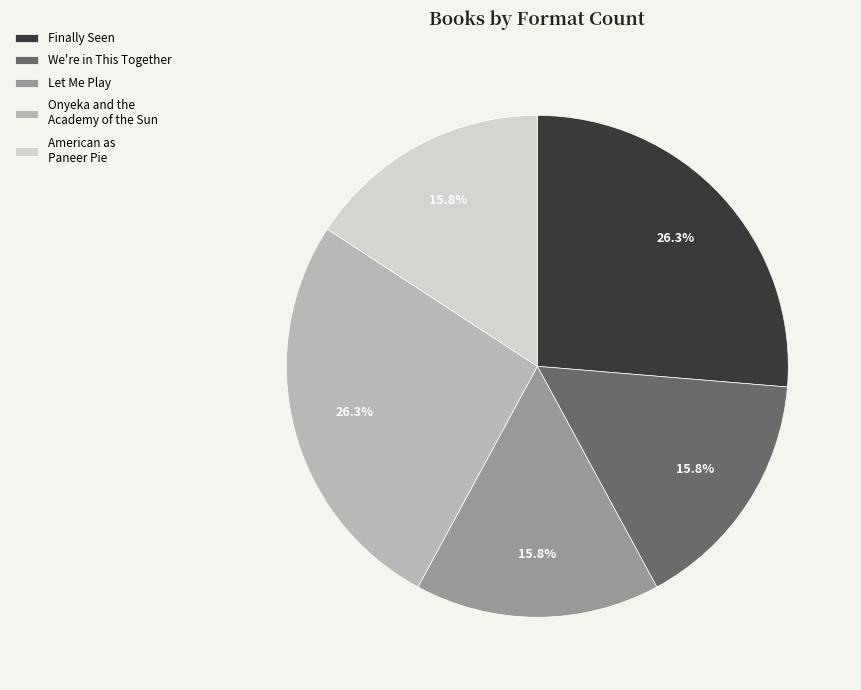

True or false: Finally Seen accounts for 39% of the total.

False